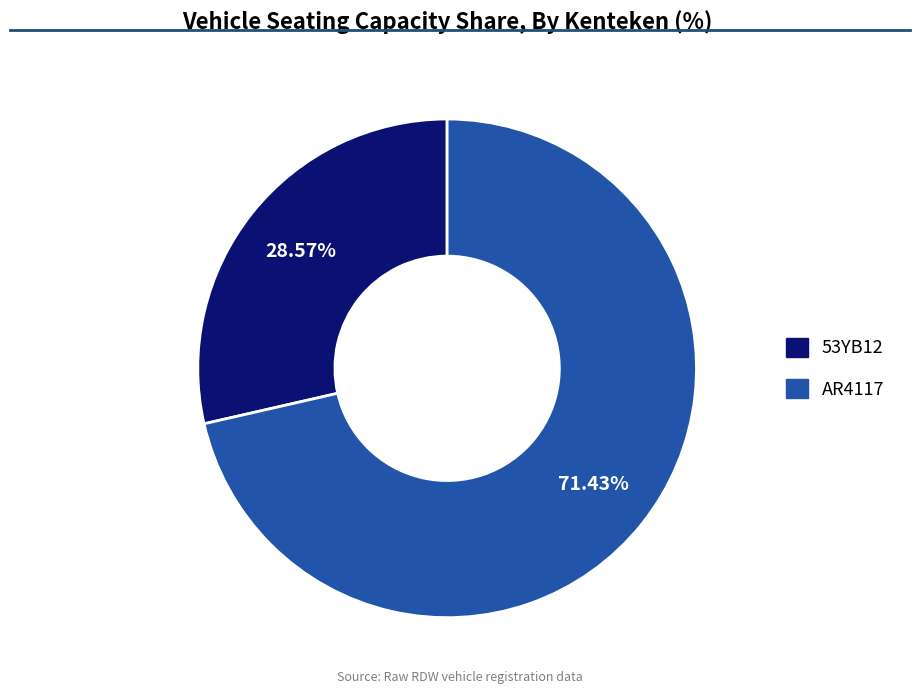

Count the number of slices in the pie.

2